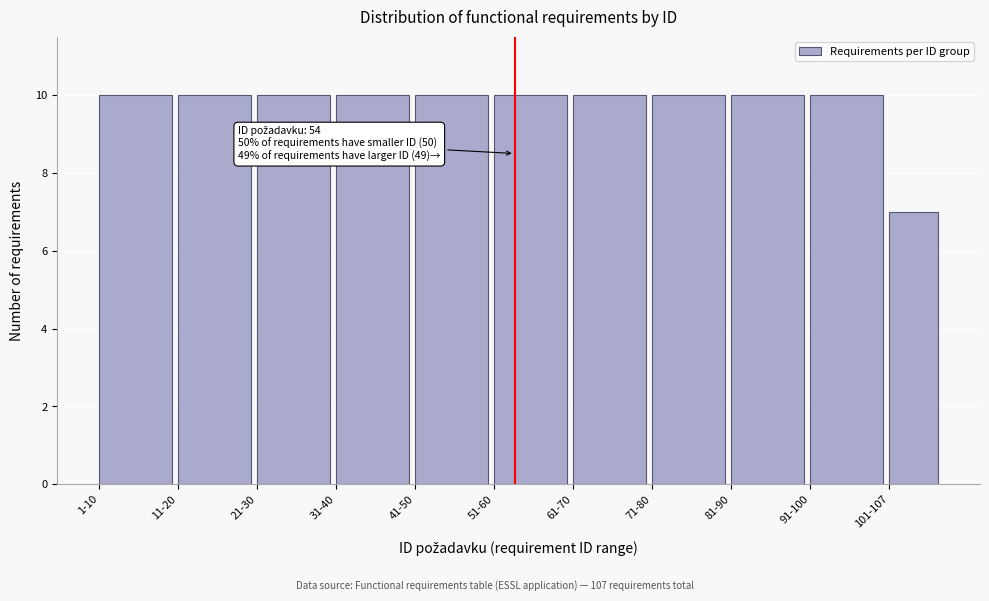

Reading left to right, extract all data points from this chart.

1-10=10	11-20=10	21-30=10	31-40=10	41-50=10	51-60=10	61-70=10	71-80=10	81-90=10	91-100=10	101-107=7